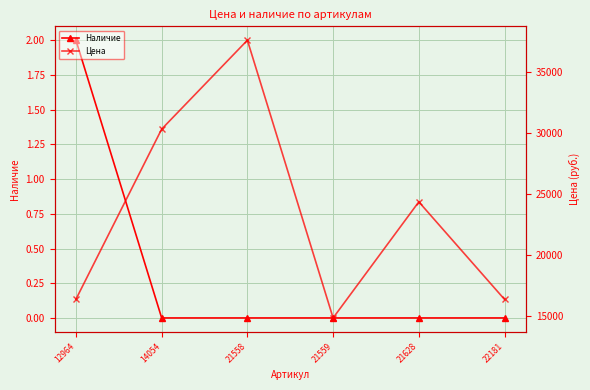

Is it true that Цена equals 9727 at 21559?

False